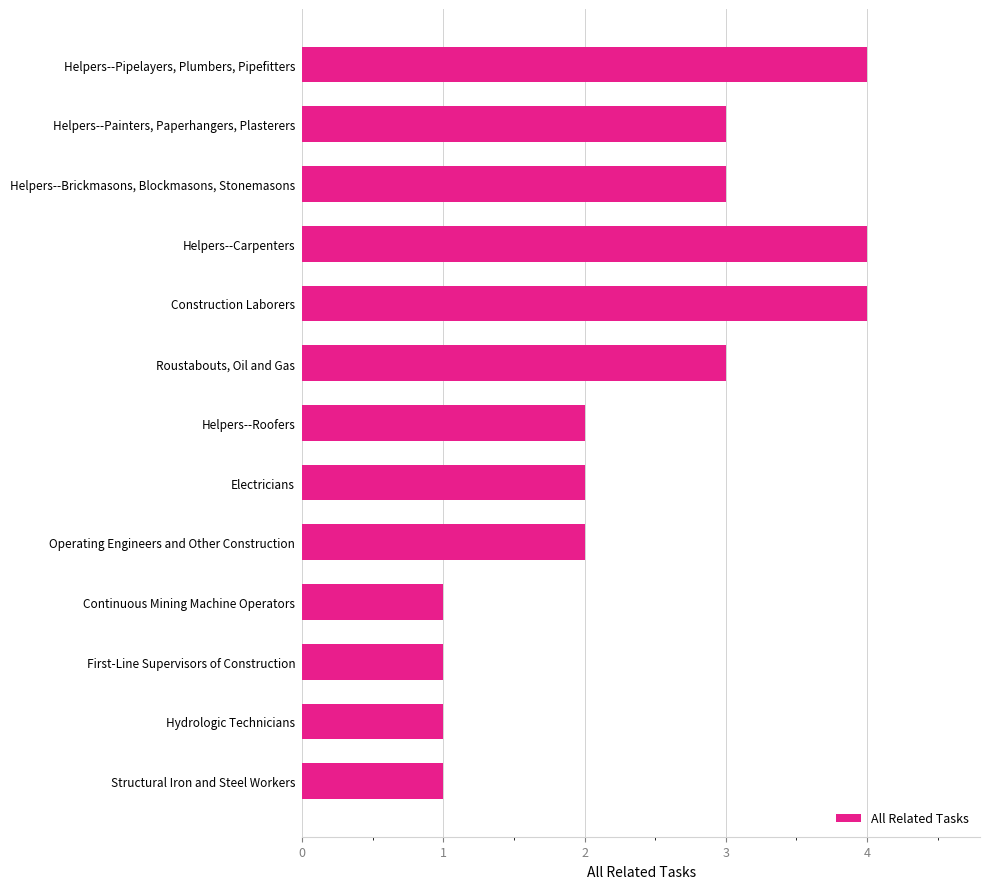

Reading top to bottom, list all the values displayed in this chart.

Helpers--Pipelayers, Plumbers, Pipefitters=4	Helpers--Painters, Paperhangers, Plasterers=3	Helpers--Brickmasons, Blockmasons, Stonemasons=3	Helpers--Carpenters=4	Construction Laborers=4	Roustabouts, Oil and Gas=3	Helpers--Roofers=2	Electricians=2	Operating Engineers and Other Construction=2	Continuous Mining Machine Operators=1	First-Line Supervisors of Construction=1	Hydrologic Technicians=1	Structural Iron and Steel Workers=1